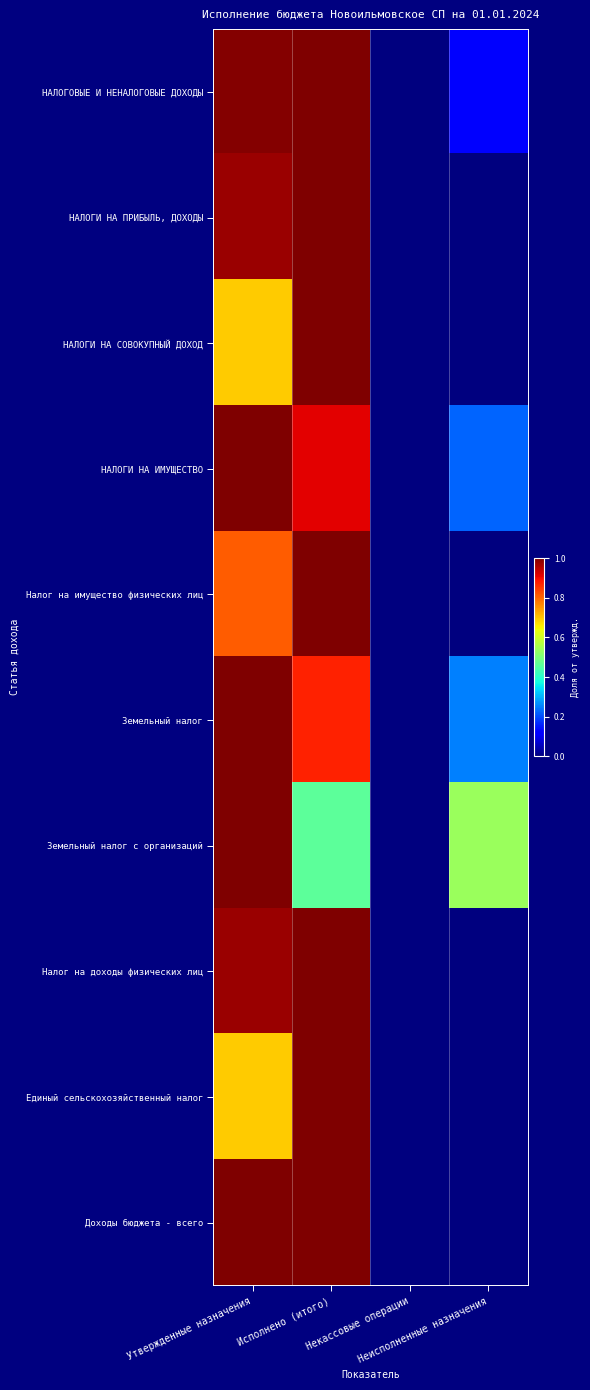

Which series has the largest total across all categories?

НАЛОГИ НА ИМУЩЕСТВО